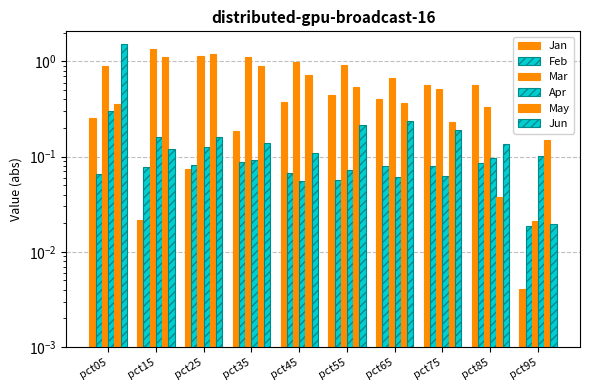

Reading left to right, what are all the values shown in this chart?

Jan: 0.3	0.0	0.1	0.2	0.4	0.4	0.4	0.6	0.6	0.0
Feb: 0.1	0.1	0.1	0.1	0.1	0.1	0.1	0.1	0.1	0.0
Mar: 0.9	1.4	1.2	1.1	1.0	0.9	0.7	0.5	0.3	0.0
Apr: 0.3	0.2	0.1	0.1	0.1	0.1	0.1	0.1	0.1	0.1
May: 0.4	1.1	1.2	0.9	0.7	0.5	0.4	0.2	0.0	0.1
Jun: 1.5	0.1	0.2	0.1	0.1	0.2	0.2	0.2	0.1	0.0